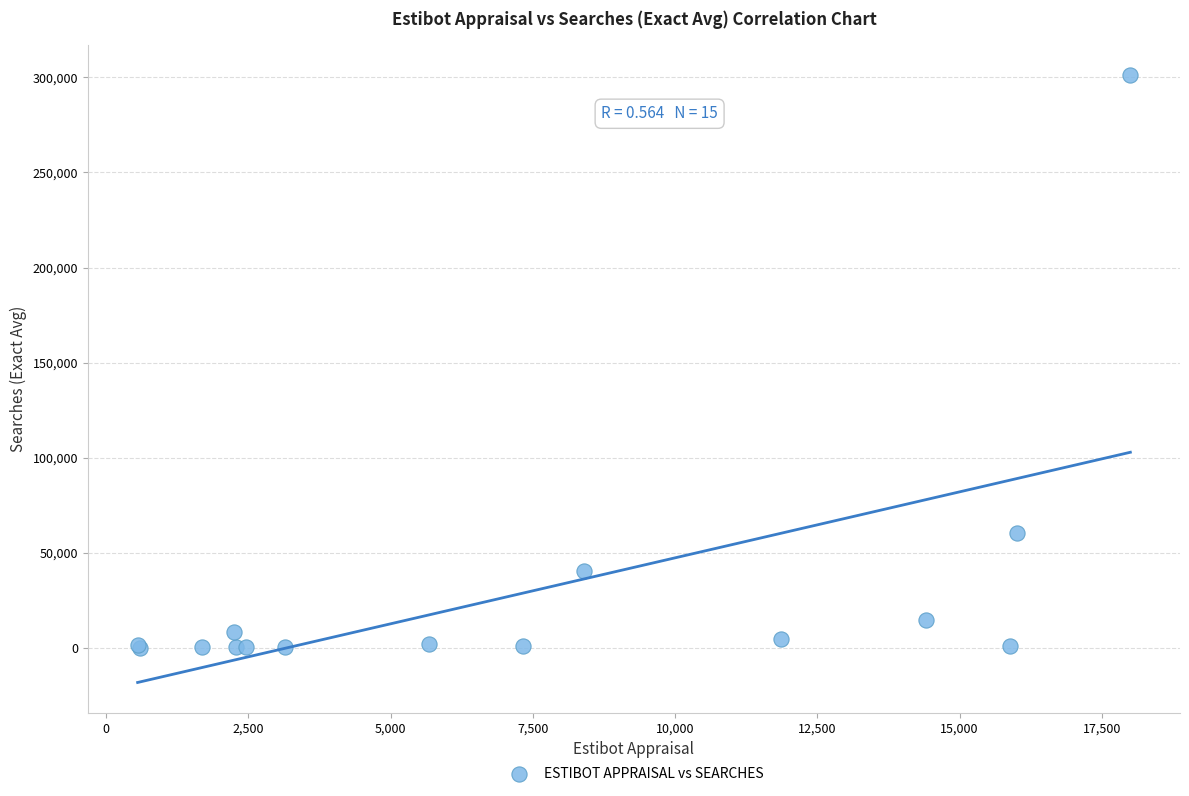

What Y value in the scatter plot is closest to 150523?

60500